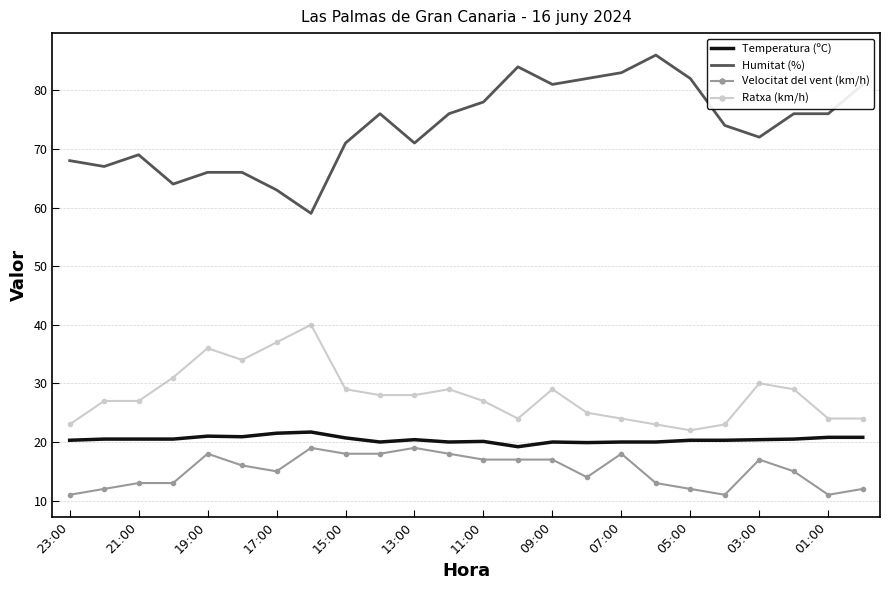

Which series has the largest total across all categories?

Humitat (%)